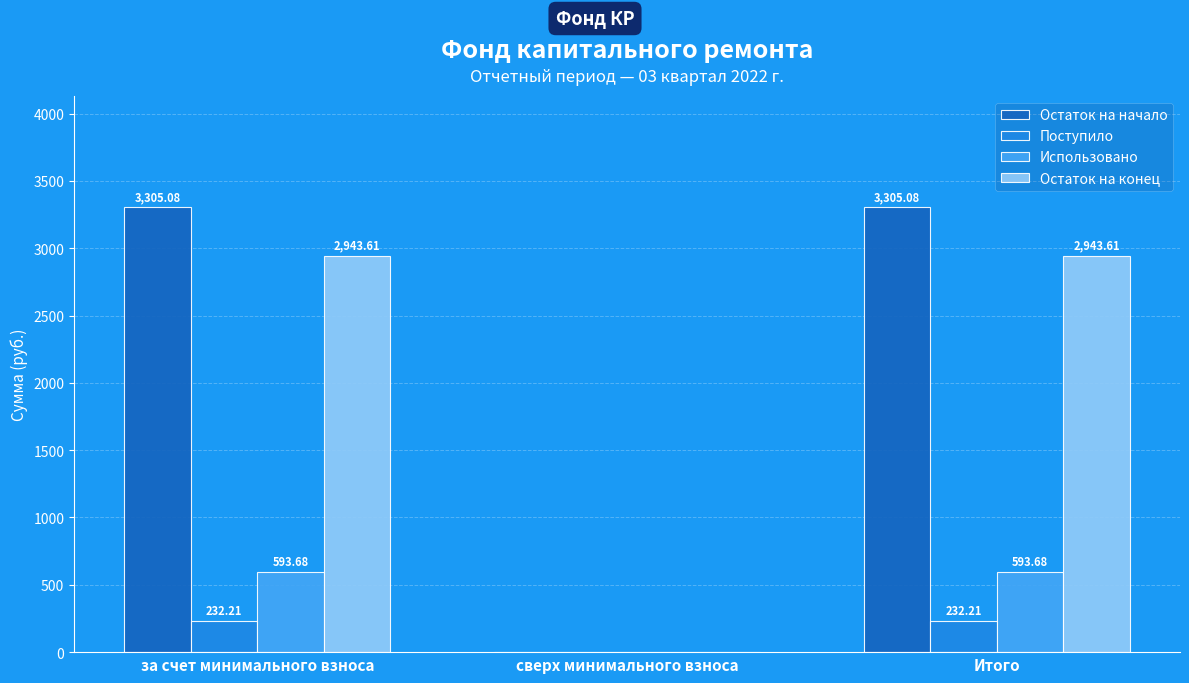

At which label is Остаток на конец closest to 1471?

сверх минимального взноса